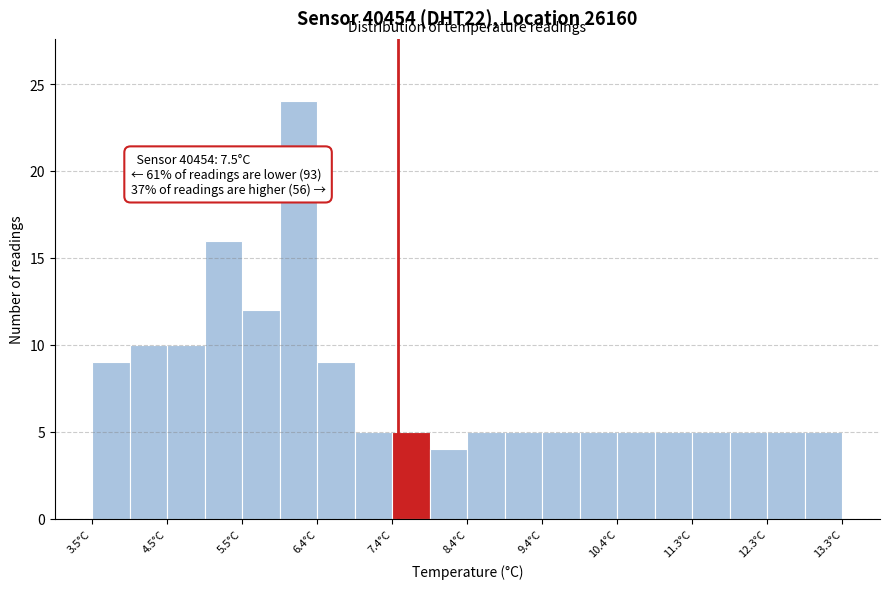

Which range on the x-axis has the tallest bar?

5.95 to 6.44